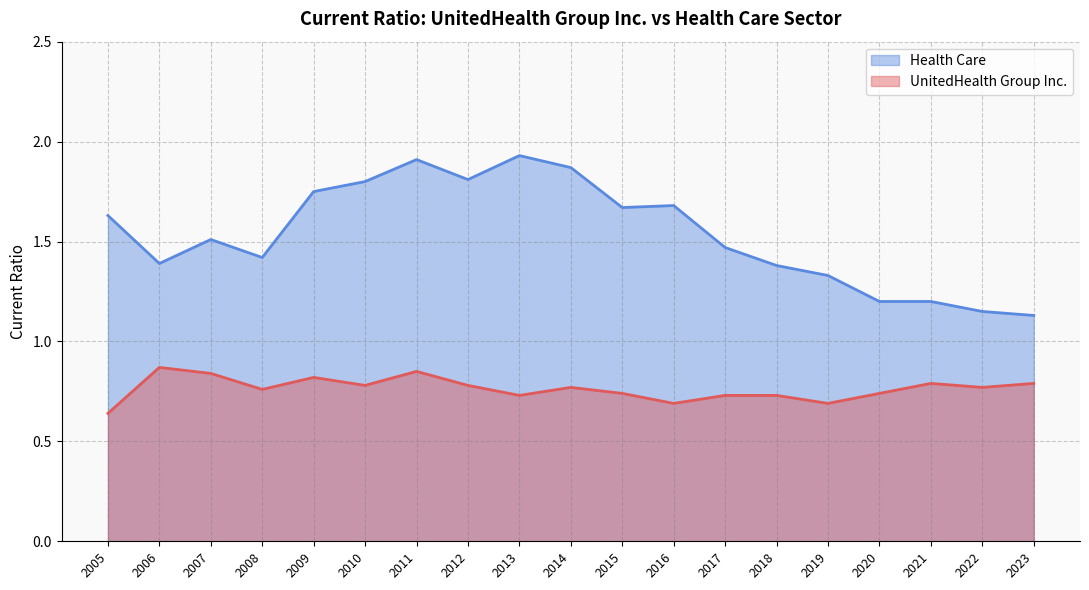

The UnitedHealth Group Inc. series shows 0.7 at 2020. True or false?

True